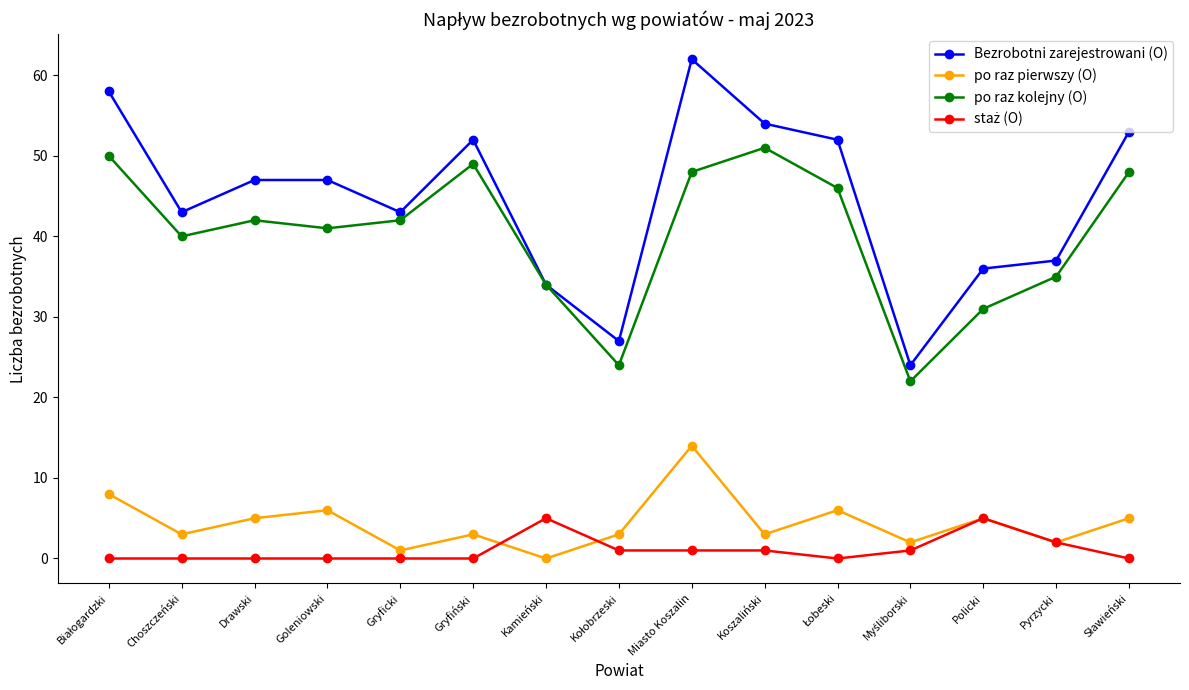

Where is po raz kolejny (O) nearest to the value 36?

Pyrzycki